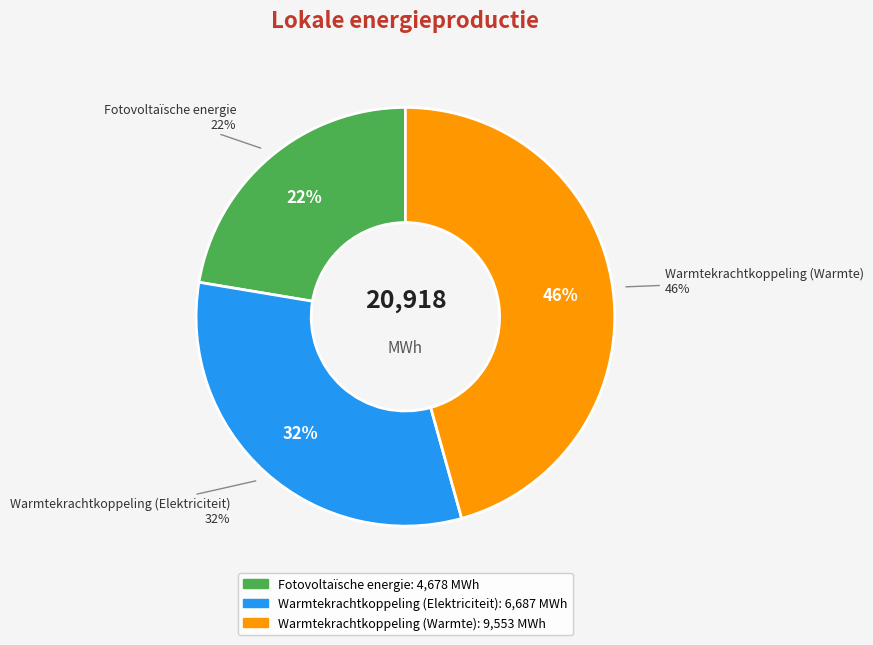

Does Warmtekrachtkoppeling (Elektriciteit) represent more than half of the total?

No